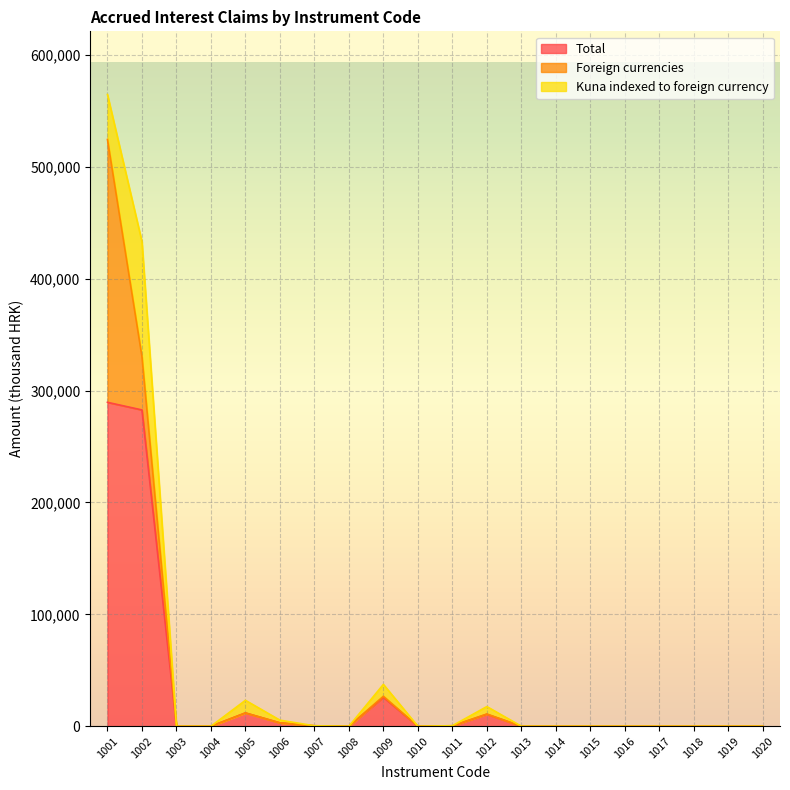

Rank the series at 1009 from lowest to highest value.

Foreign currencies, Kuna indexed to foreign currency, Total